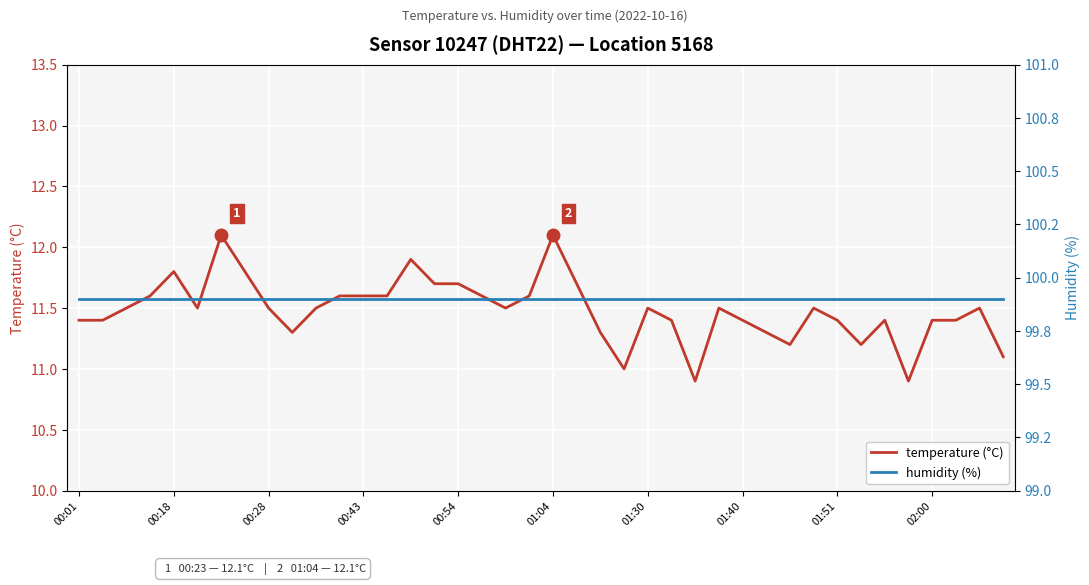

Reading left to right, transcribe all the data shown in this chart.

temperature (°C): 11.4	11.4	11.5	11.6	11.8	11.5	12.1	11.8	11.5	11.3	11.5	11.6	11.6	11.6	11.9	11.7	11.7	11.6	11.5	11.6	12.1	11.7	11.3	11.0	11.5	11.4	10.9	11.5	11.4	11.3	11.2	11.5	11.4	11.2	11.4	10.9	11.4	11.4	11.5	11.1
humidity (%): 99.9	99.9	99.9	99.9	99.9	99.9	99.9	99.9	99.9	99.9	99.9	99.9	99.9	99.9	99.9	99.9	99.9	99.9	99.9	99.9	99.9	99.9	99.9	99.9	99.9	99.9	99.9	99.9	99.9	99.9	99.9	99.9	99.9	99.9	99.9	99.9	99.9	99.9	99.9	99.9